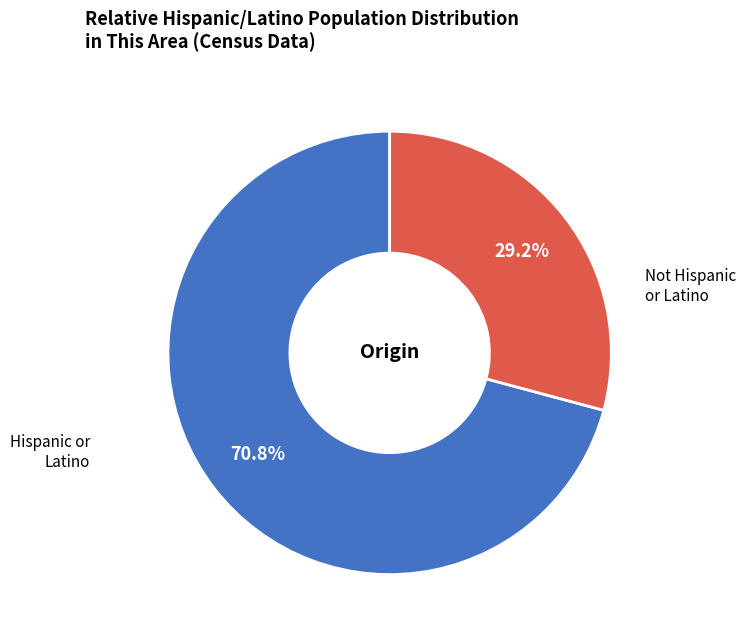

Does any single category account for the majority?

Yes